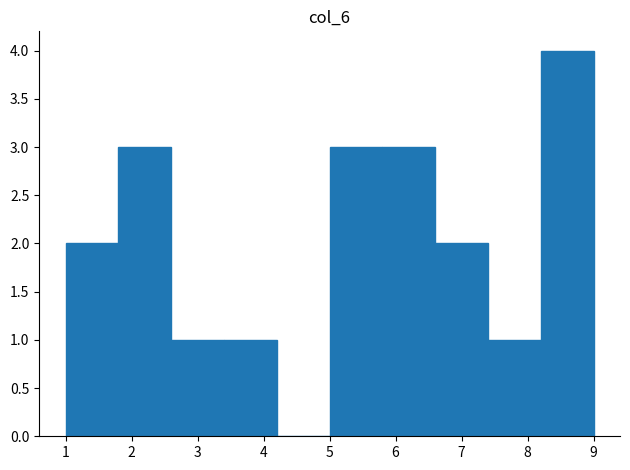

Reading left to right, transcribe this chart: for each bar, give the range it covers on the x-axis and its height. The values are not printed on the chart, so give them approximately, as read against the axis.

1.0 to 1.8: 2
1.8 to 2.6: 3
2.6 to 3.4: 1
3.4 to 4.2: 1
4.2 to 5.0: 0
5.0 to 5.8: 3
5.8 to 6.6: 3
6.6 to 7.4: 2
7.4 to 8.2: 1
8.2 to 9.0: 4